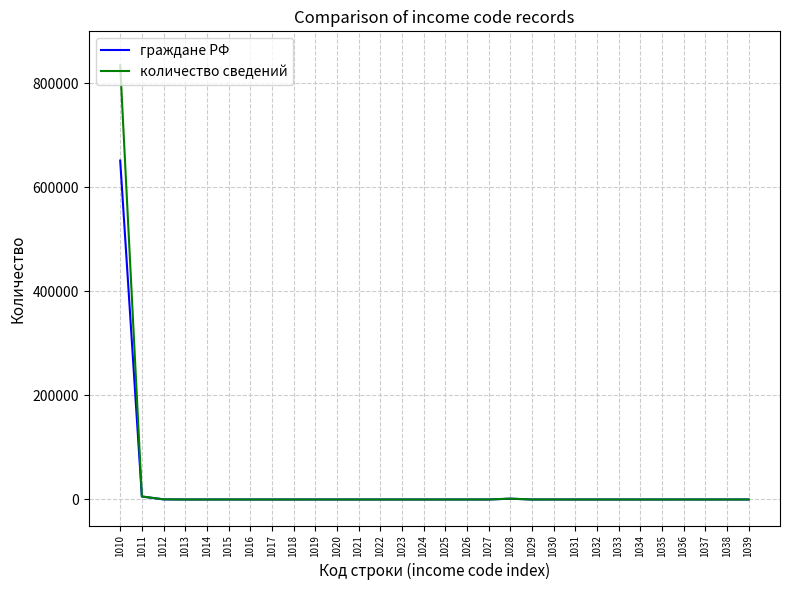

At which category is the sum across all series the highest?

1010